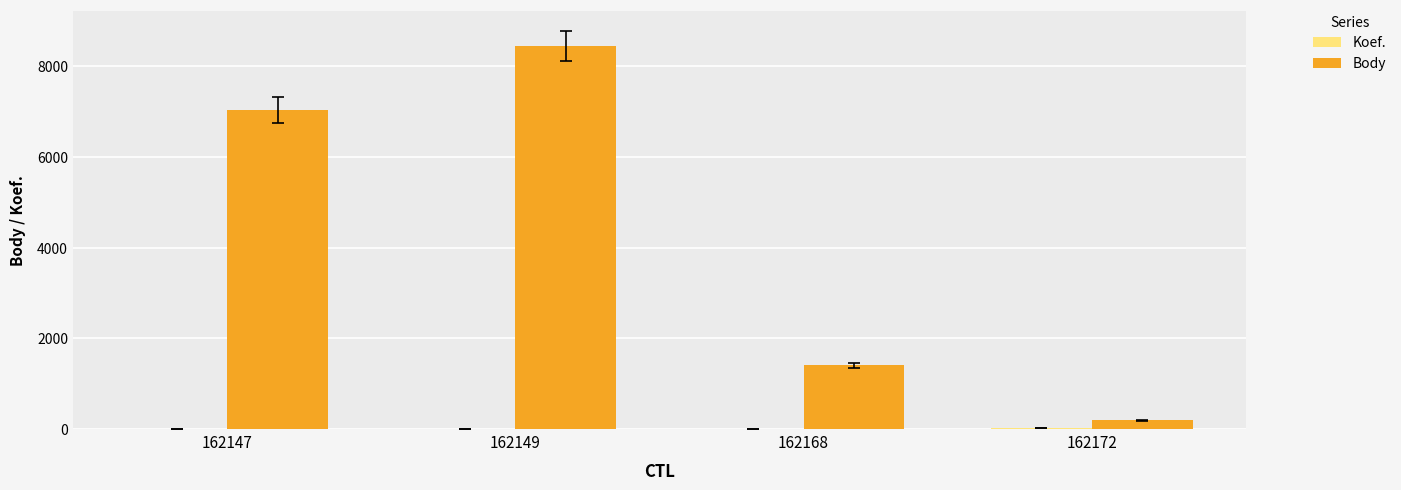

Where is Body nearest to the value 4318?

162147